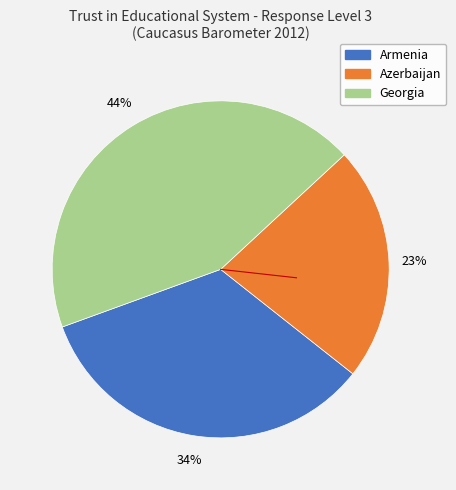

Does any single category account for the majority?

No